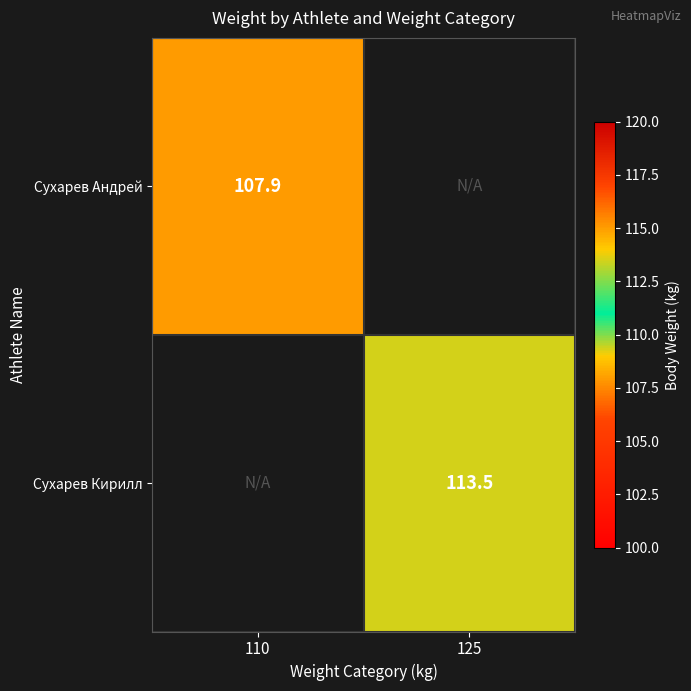

Where does the Сухарев Кирилл series first go above 113?

125